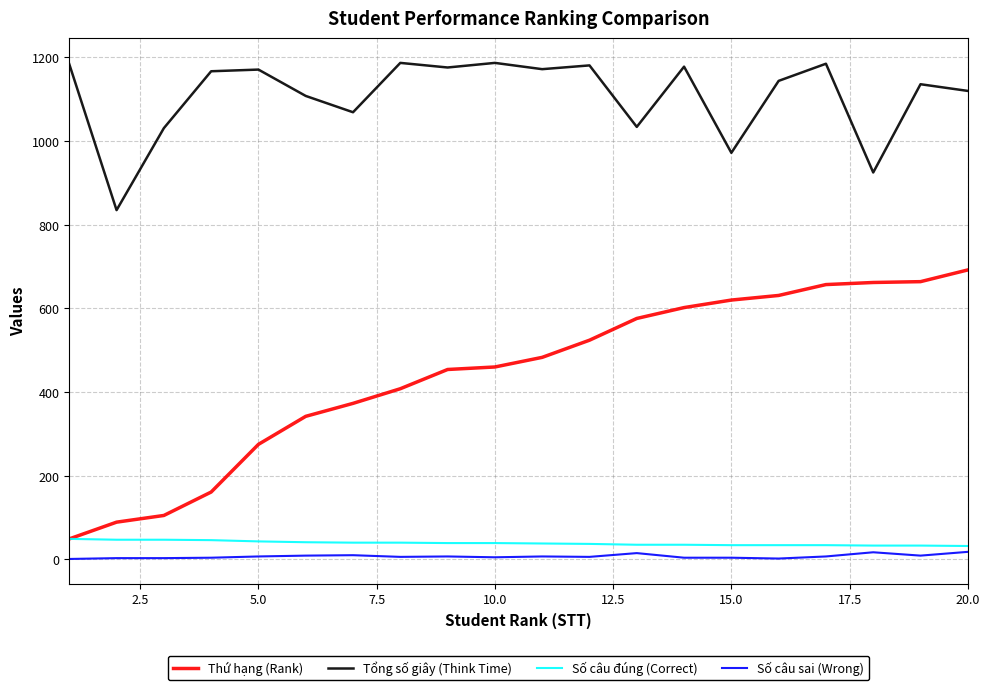

Which series has the largest total across all categories?

Tổng số giây (Think Time)